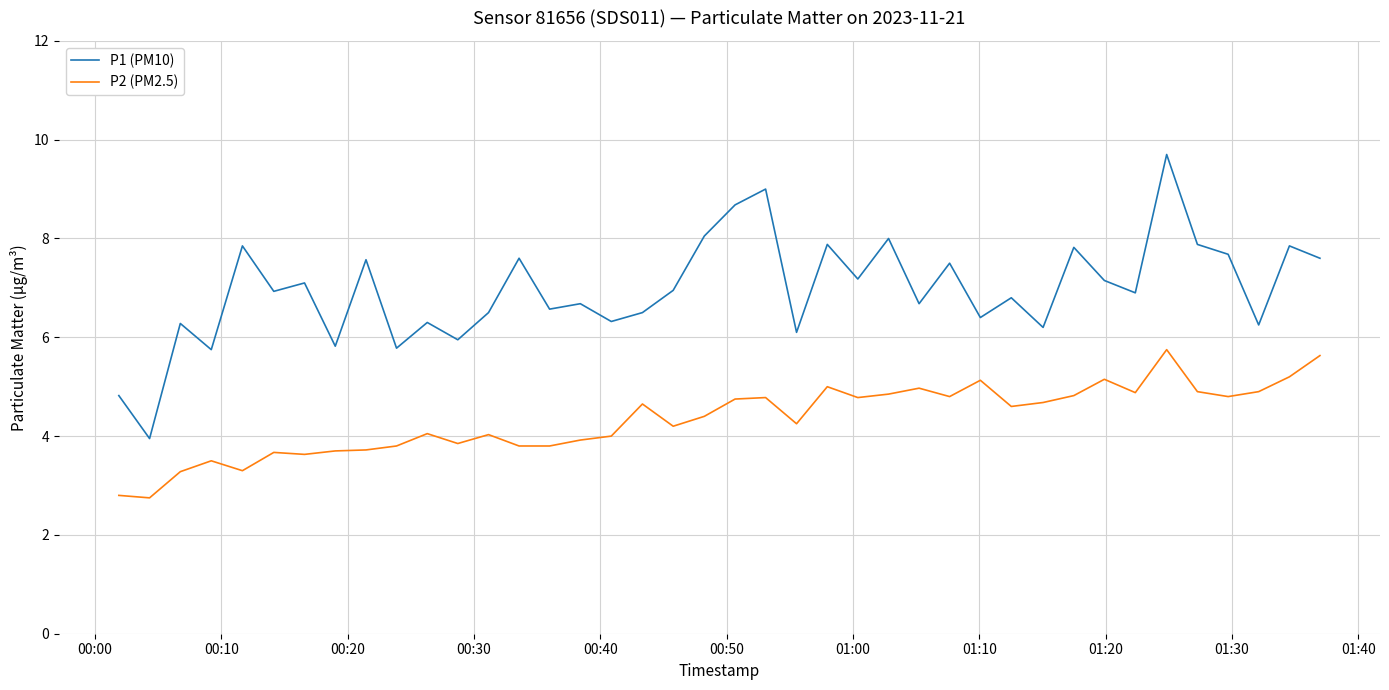

Which series has the largest range (max minus min)?

P1 (PM10)